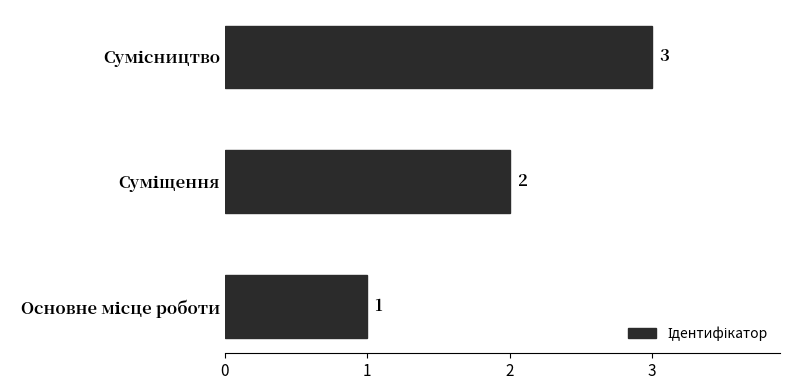

What is the greatest value displayed?

3